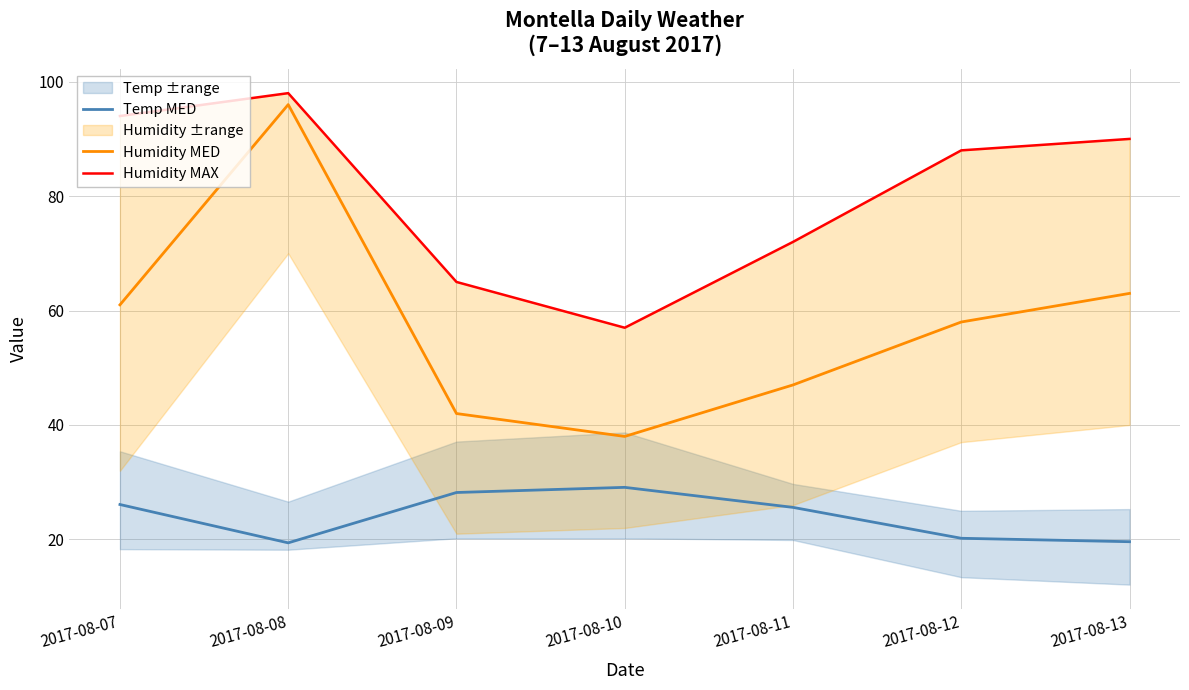

Is it true that Humidity MED equals 74.4 at 2017-08-09?

False